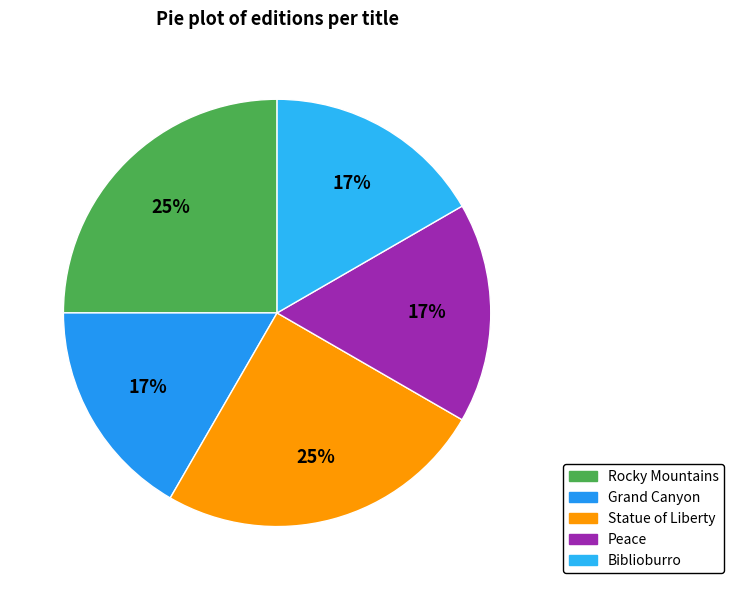

What is the ratio of the value at Grand Canyon to the value at Statue of Liberty?

0.7